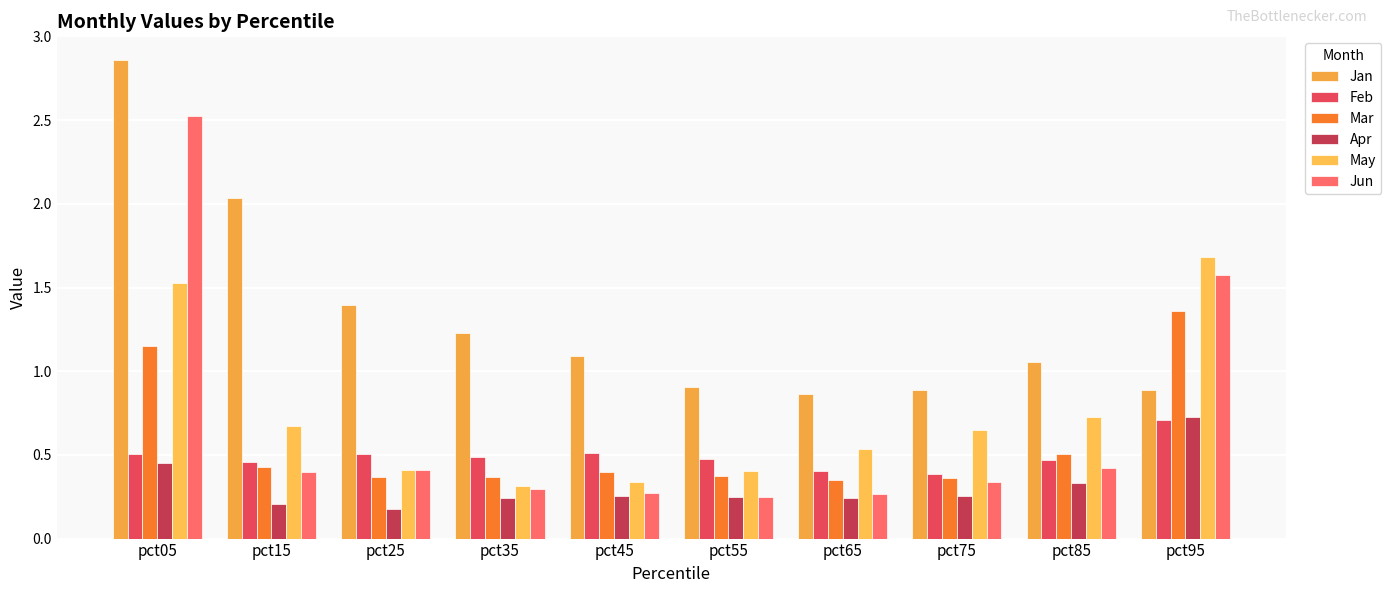

What is the sum of the Feb values at pct15 and pct05?

1.0